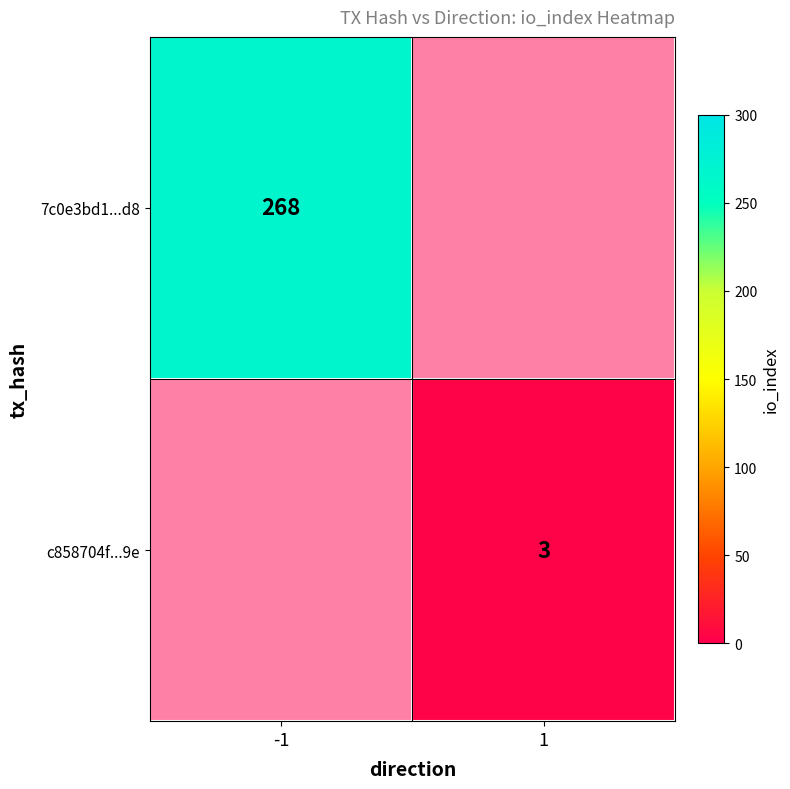

True or false: c858704f...9e has a value of 2 at 1.

False